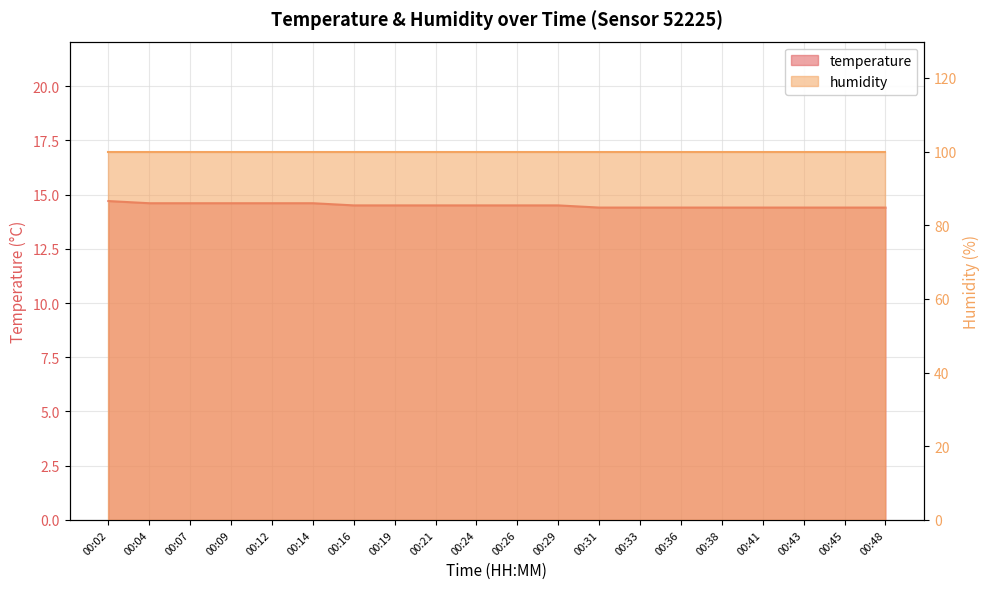

List the labels in order of value, smallest first.

00:31, 00:33, 00:36, 00:38, 00:41, 00:43, 00:45, 00:48, 00:16, 00:19, 00:21, 00:24, 00:26, 00:29, 00:04, 00:07, 00:09, 00:12, 00:14, 00:02